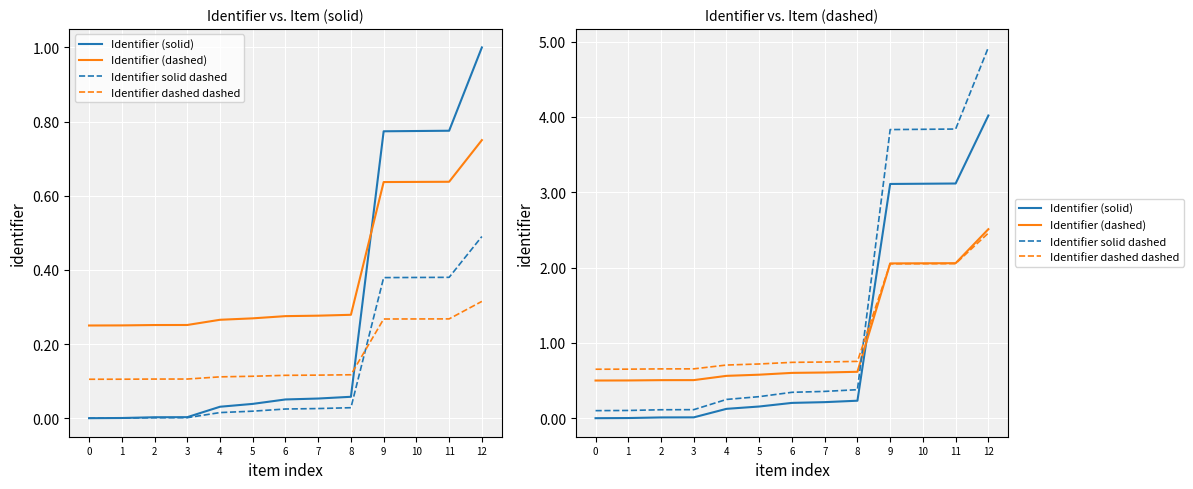

Between which two adjacent categories do Identifier (dashed) and Identifier (solid) first intersect?

8 and 9